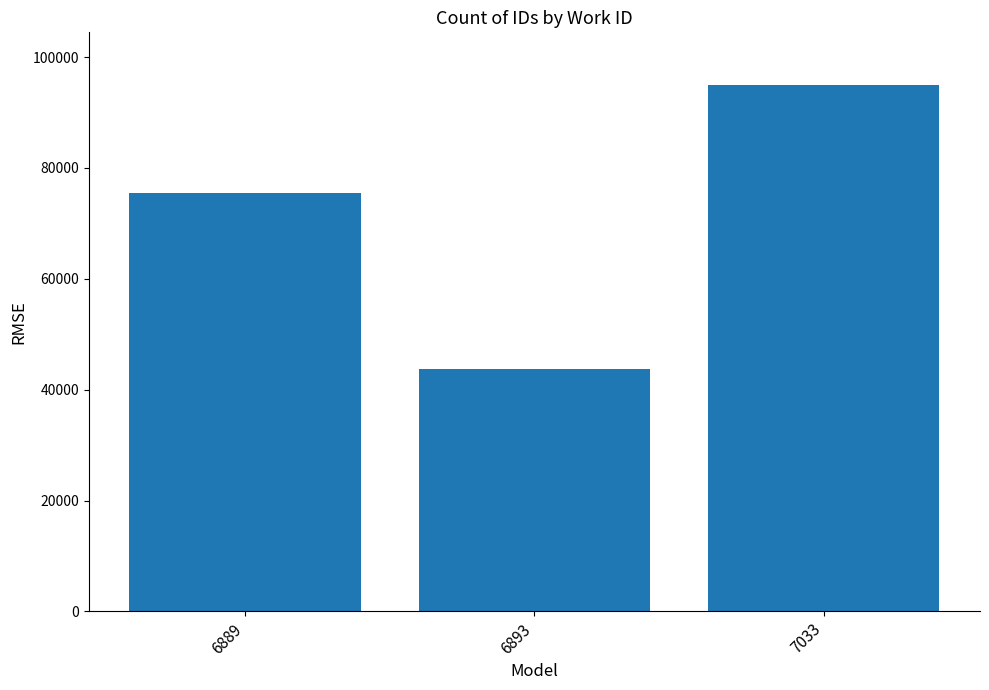

True or false: the data shows 94960 at 7033.

True